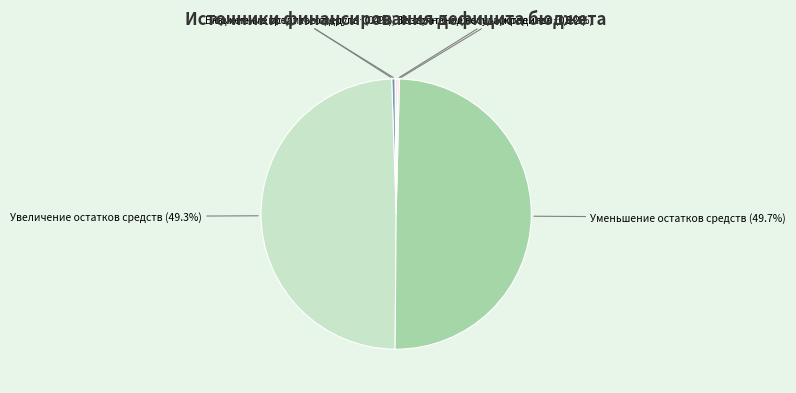

Is there a majority slice in this chart?

No